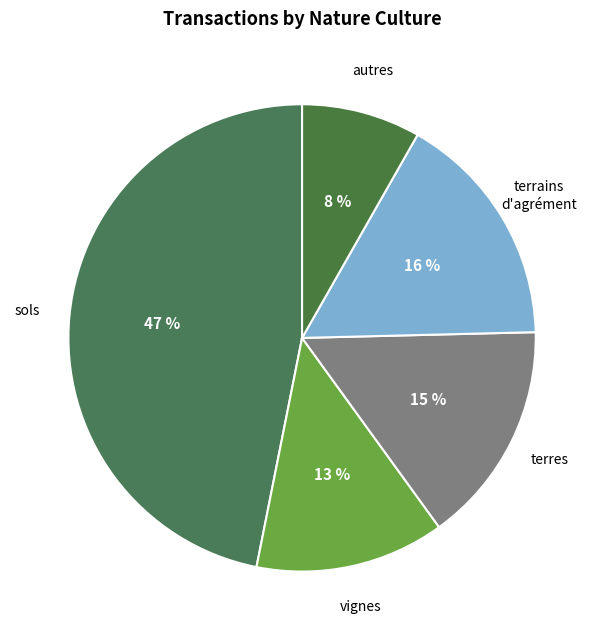

What percentage is the terrains d'agrément slice, to the nearest percent?

16%